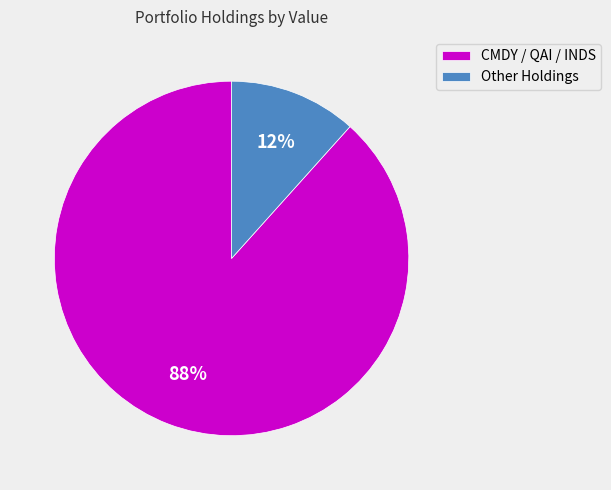

To the nearest percent, what percentage of the pie is Other Holdings?

12%